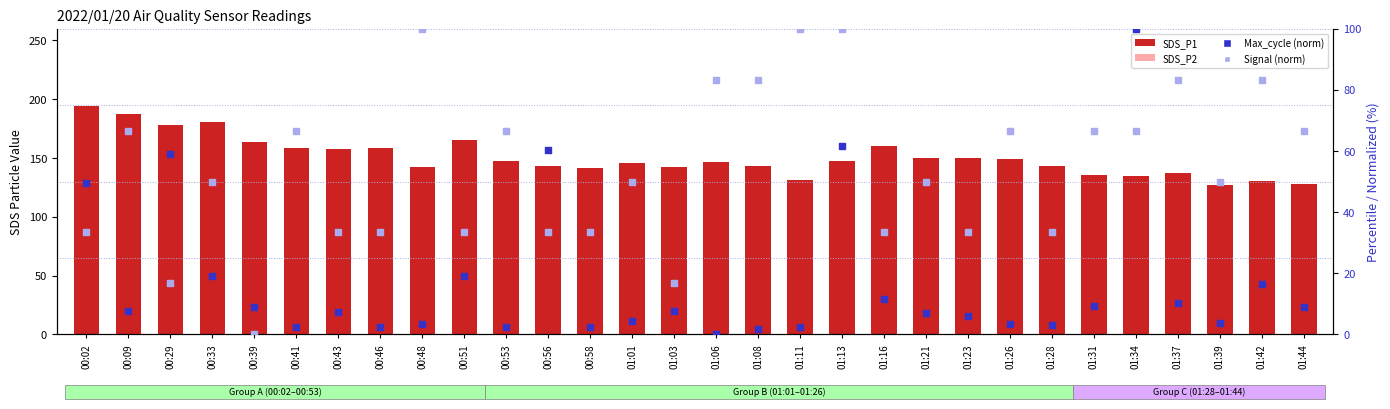

At how many categories does at least one series exceed 81?

30